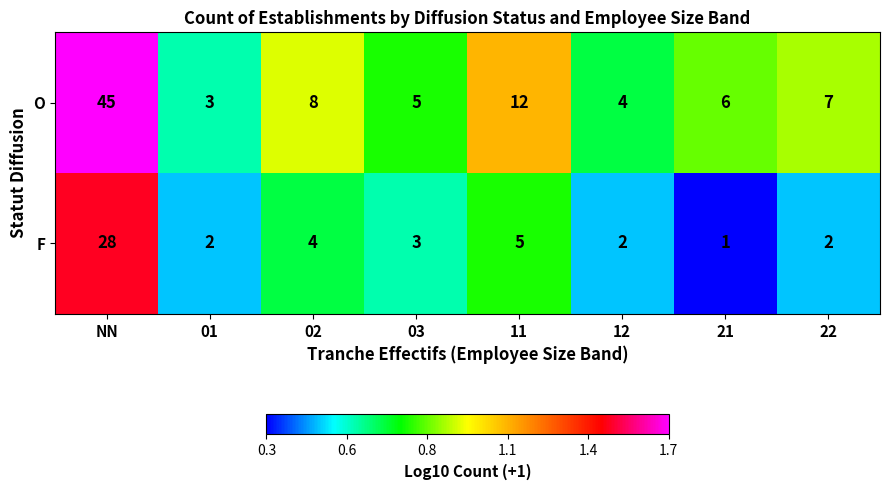

What is the sum of all F values?

47